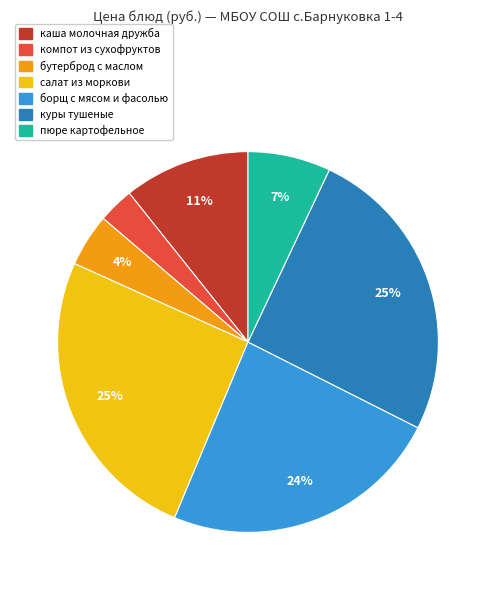

Count the number of slices in the pie.

7